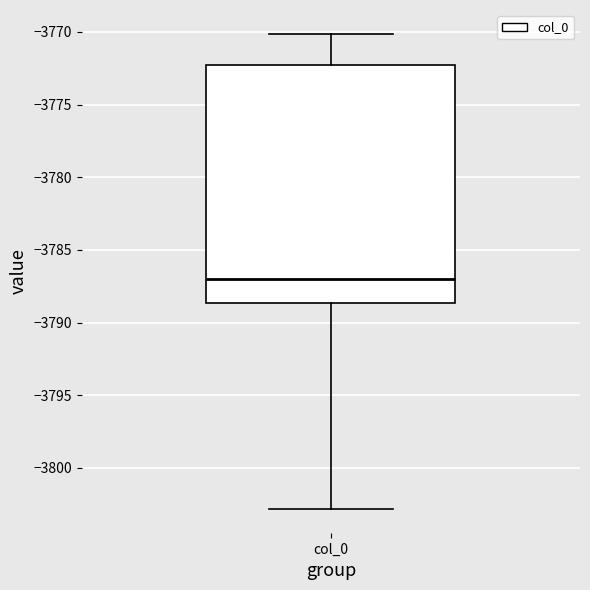

Where is the lower edge of the box for col_0 on the y-axis? The values are not printed on the chart, so give them approximately, as read against the axis.

-3788.5